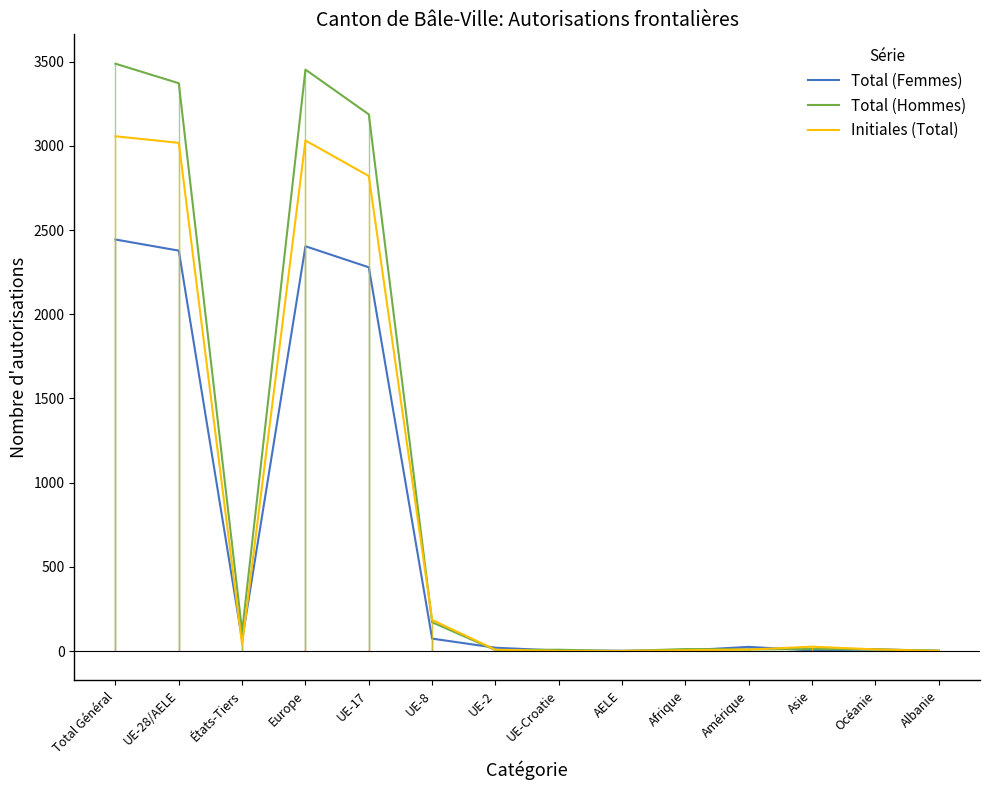

Reading right to left, what are all the values shown in this chart?

Total (Femmes): 1	10	4	25	4	2	3	20	74	2279	2404	66	2378	2444
Total (Hommes): 3	10	12	10	12	0	8	6	171	3187	3453	116	3372	3488
Initiales (Total): 1	10	26	9	5	1	1	8	185	2821	3032	39	3018	3057